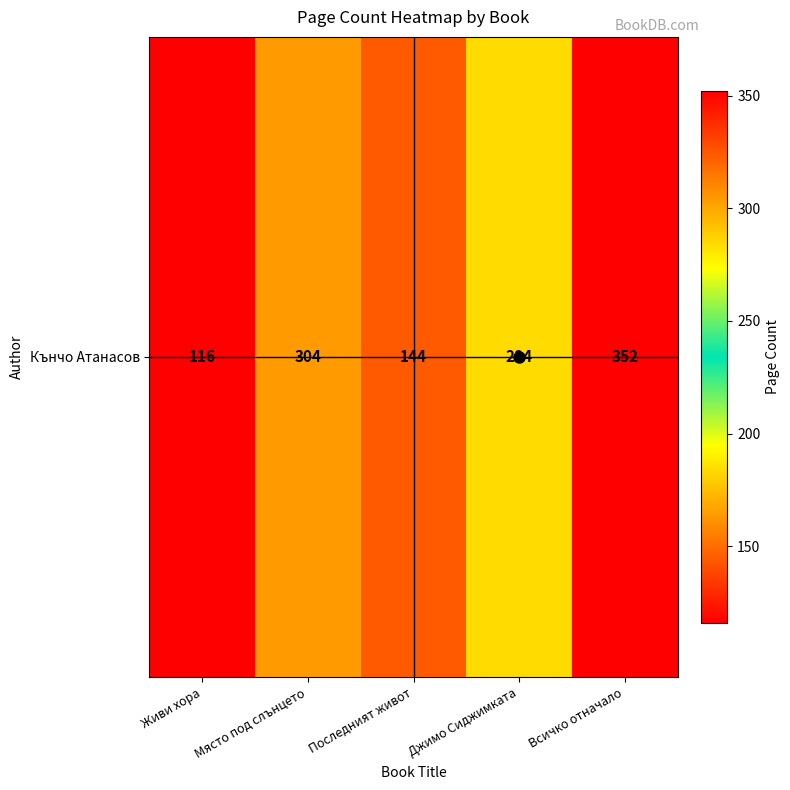

List the labels in order of value, smallest first.

Живи хора, Последният живот, Джимо Сиджимката, Място под слънцето, Всичко отначало